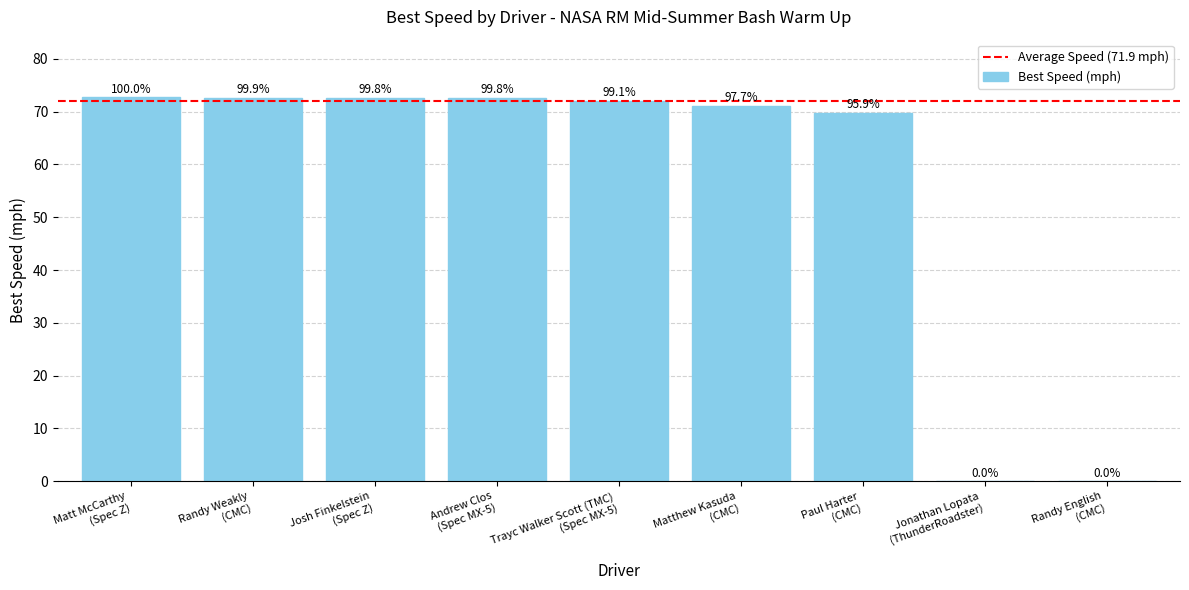

Which label corresponds to the smallest value in the chart?

Jonathan Lopata (ThunderRoadster)